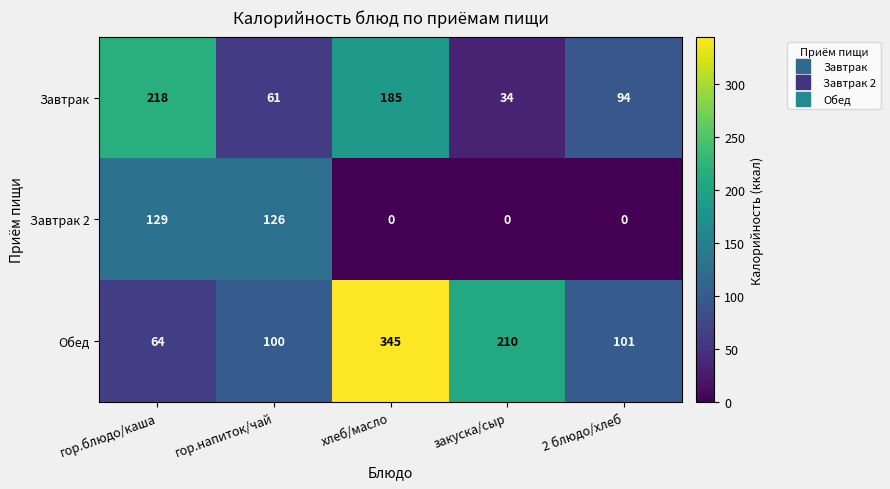

What is the approximate value of Завтрак 2 at гор.блюдо/каша?

129